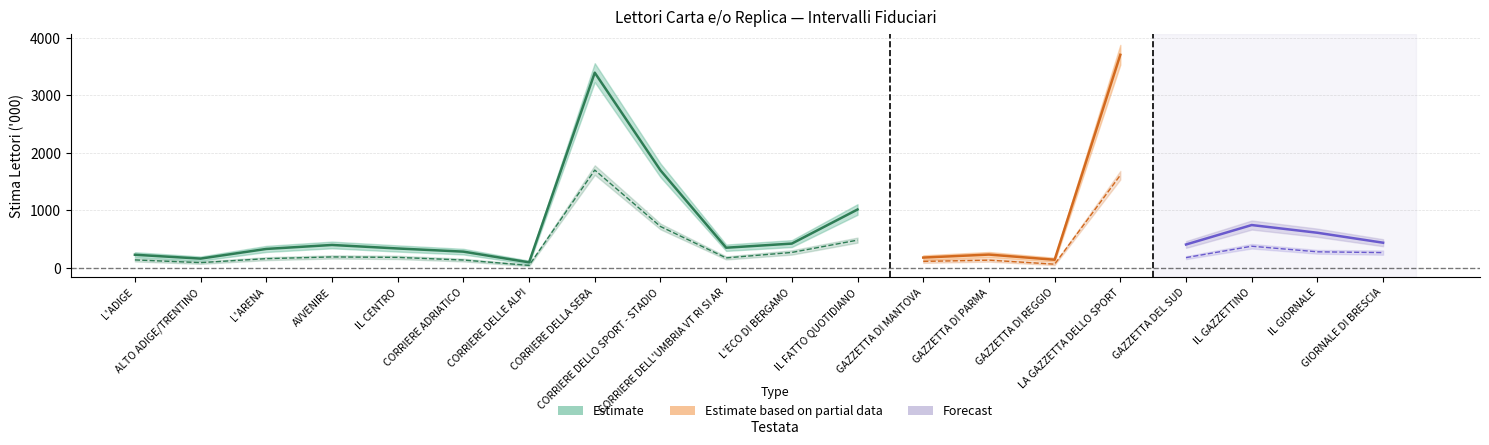

True or false: Int. Fid. U7gg has a value of 30 at L'ECO DI BERGAMO.

False